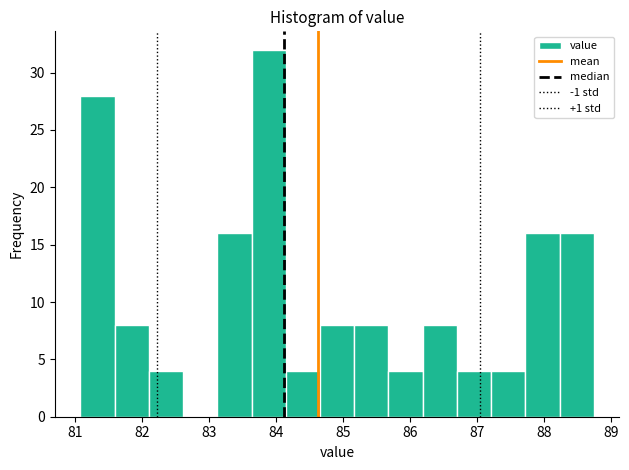

Reading left to right, transcribe this chart: for each bar, give the range it covers on the x-axis and its height. Neither the bar edges nor the heights are printed on the chart, so give them approximately, as read against the axes.

81.1 to 81.6: 28
81.6 to 82.1: 8
82.1 to 82.6: 4
82.6 to 83.1: 0
83.1 to 83.6: 16
83.6 to 84.1: 32
84.1 to 84.7: 4
84.7 to 85.2: 8
85.2 to 85.7: 8
85.7 to 86.2: 4
86.2 to 86.7: 8
86.7 to 87.2: 4
87.2 to 87.7: 4
87.7 to 88.2: 16
88.2 to 88.7: 16